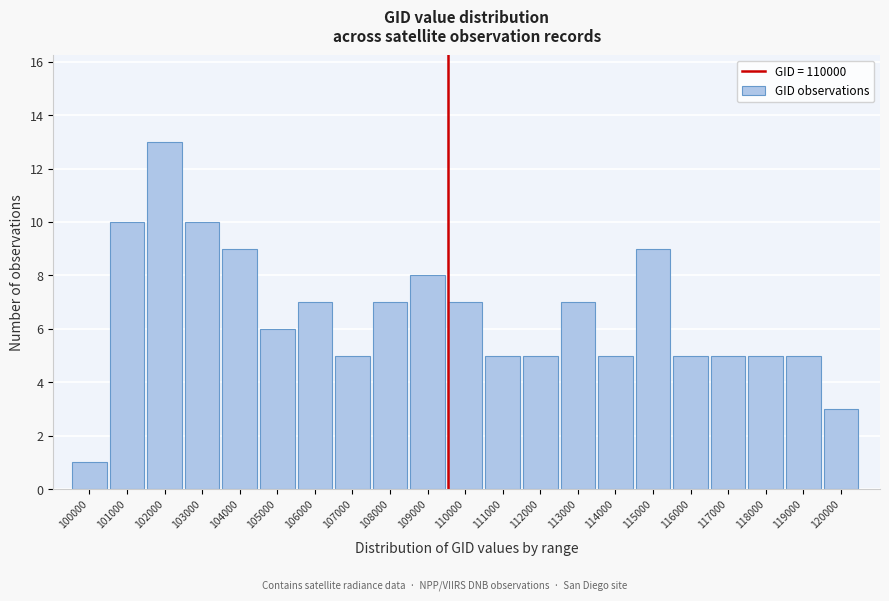

Reading right to left, what are all the values shown in this chart?

3	5	5	5	5	9	5	7	5	5	7	8	7	5	7	6	9	10	13	10	1